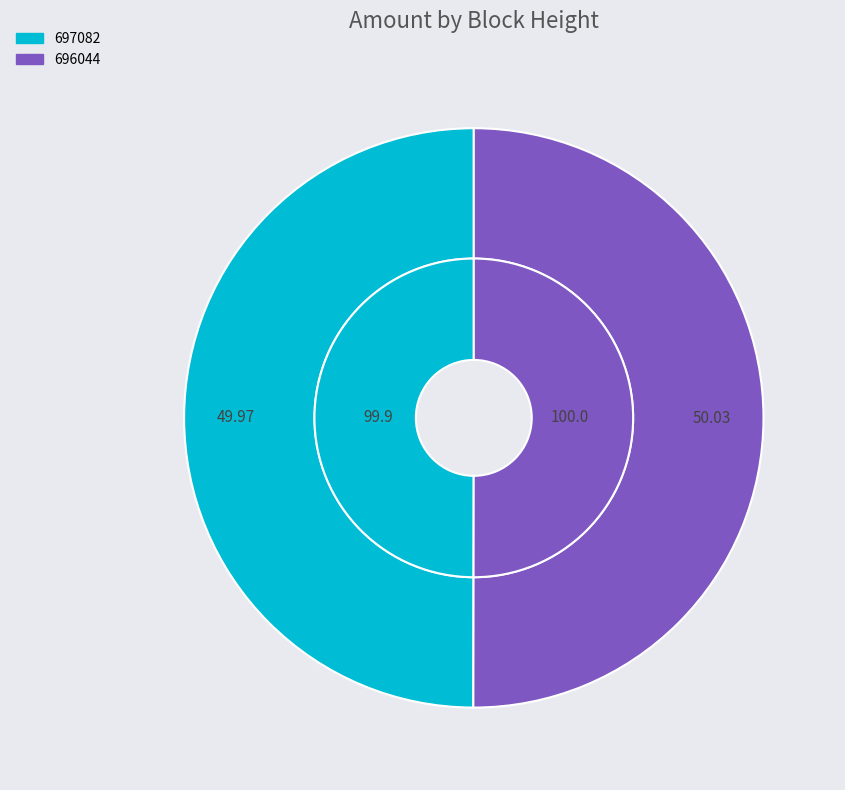

Which category accounts for the majority?

696044